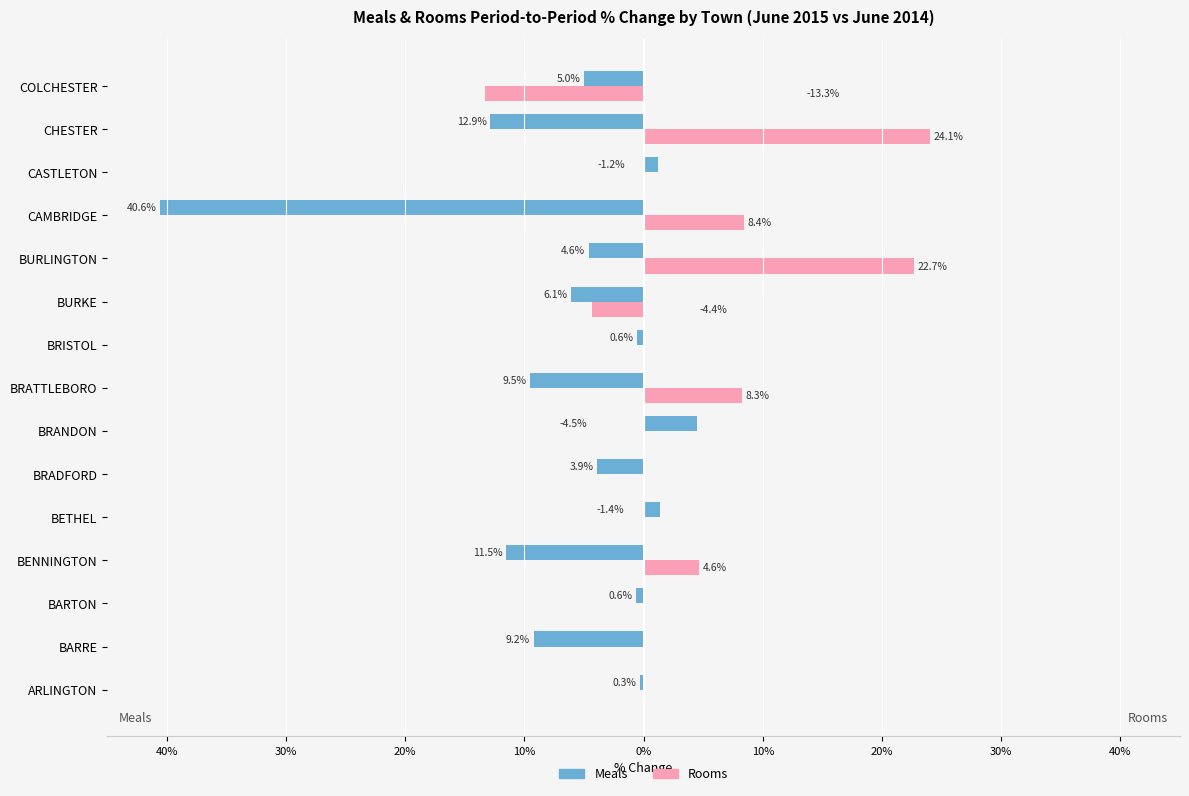

Rank the series by their average value, from highest to lowest.

Rooms, Meals